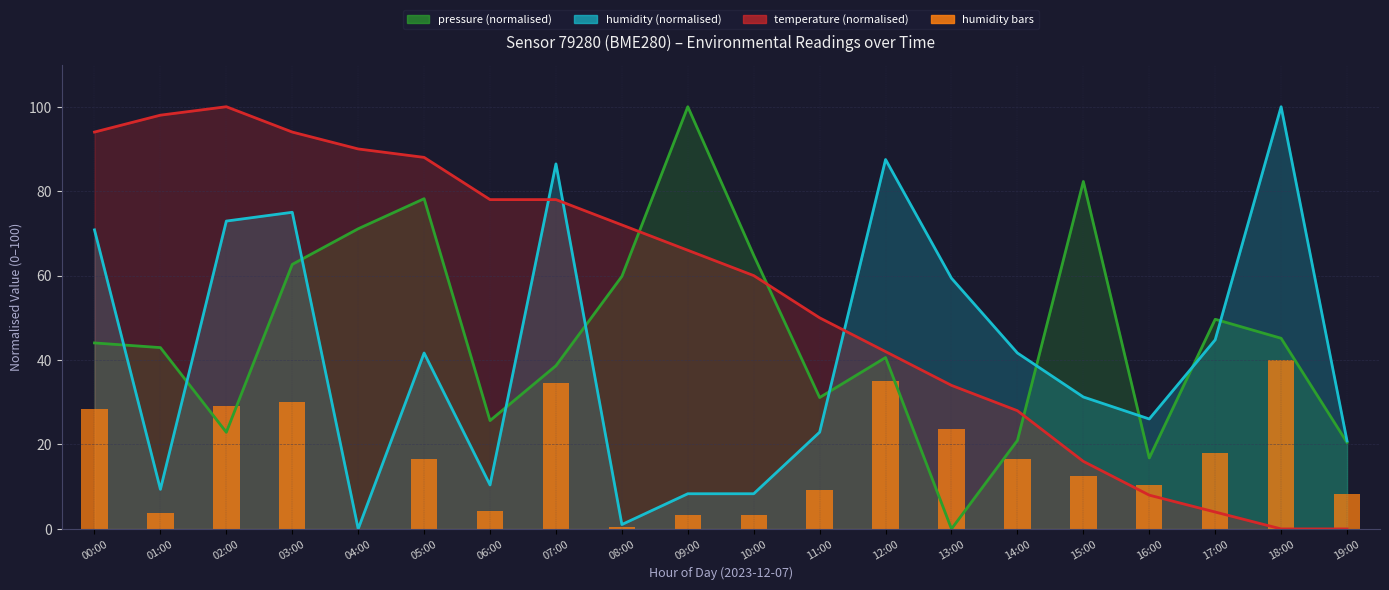

What is the label of the 20th bar from the right?

00:00